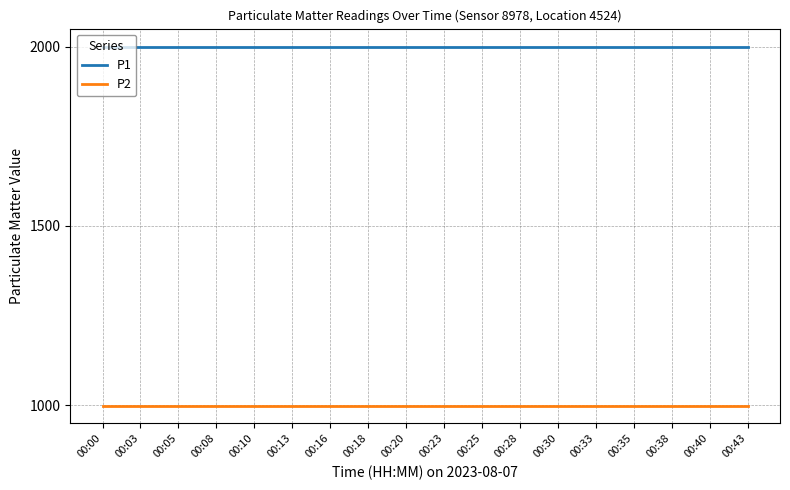

What are all the series names shown in the legend?

P1, P2